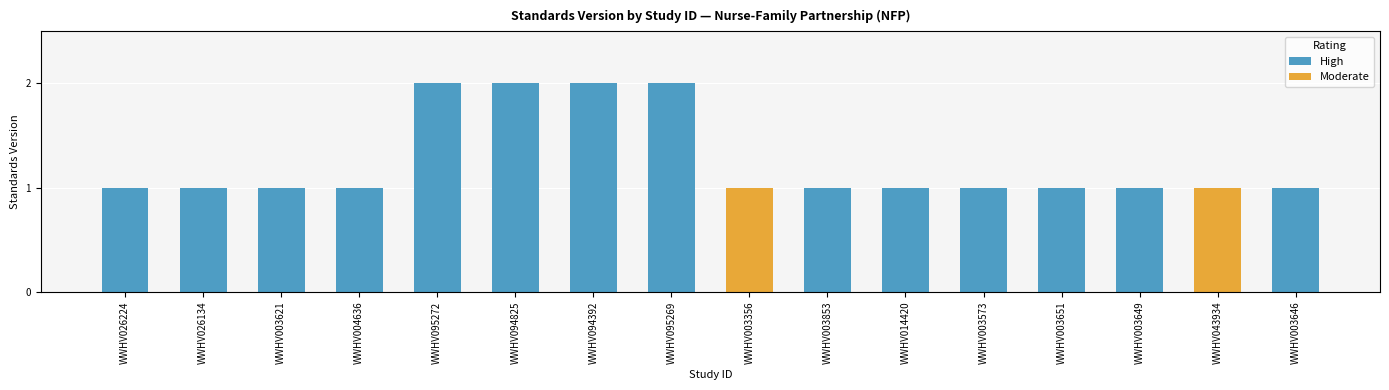

Is it true that Moderate equals 2 at WWHV003356?

False